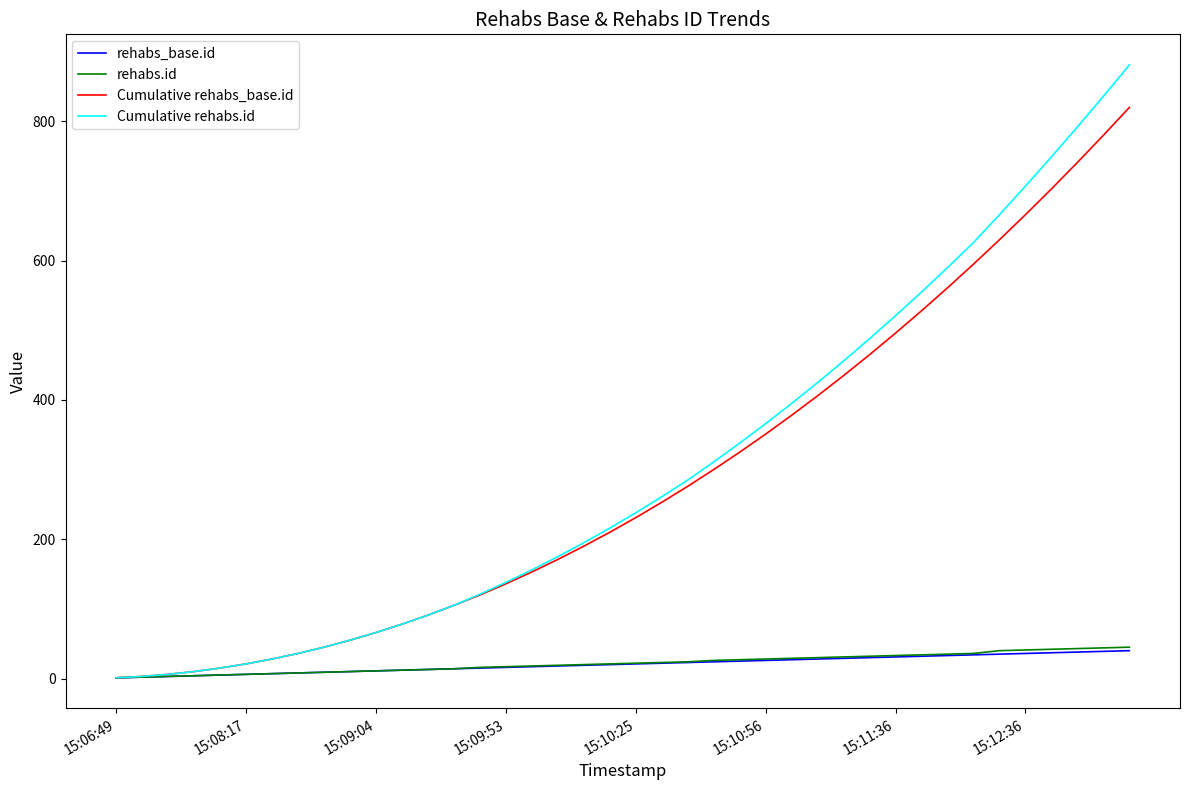

What is the maximum value for rehabs.id?

45